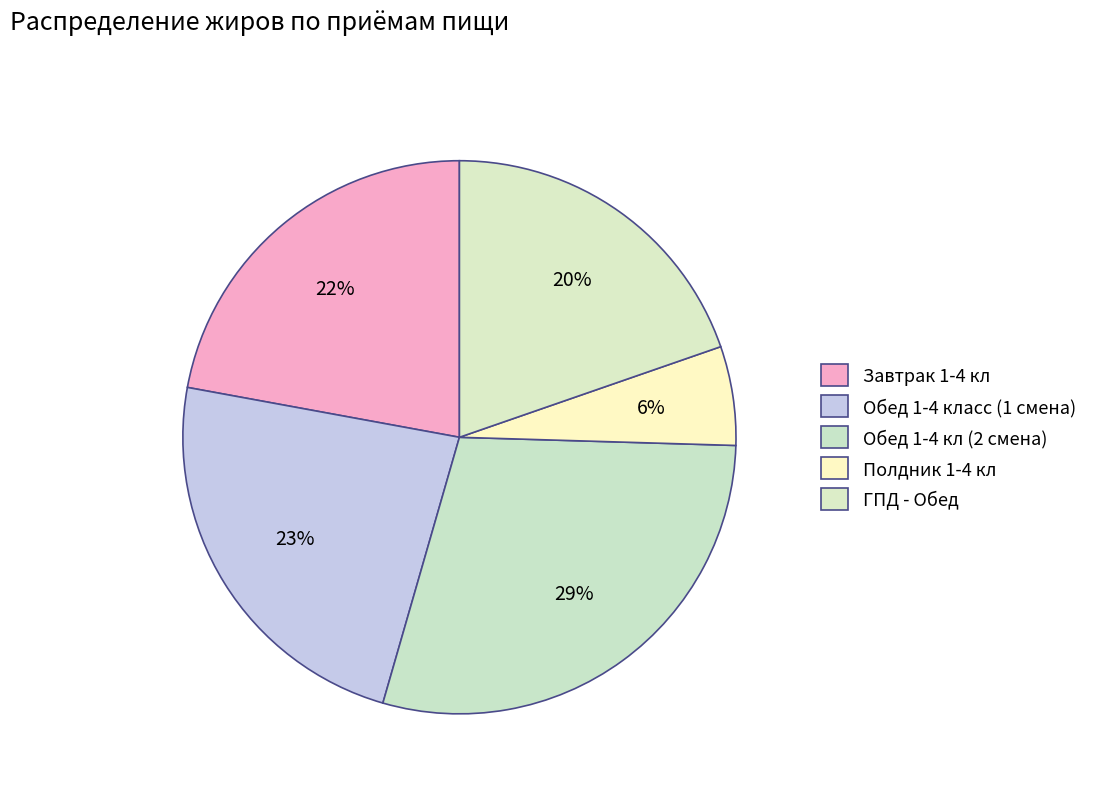

Rank the categories by value from highest to lowest.

Обед 1-4 кл (2 смена), Обед 1-4 класс (1 смена), Завтрак 1-4 кл, ГПД - Обед, Полдник 1-4 кл